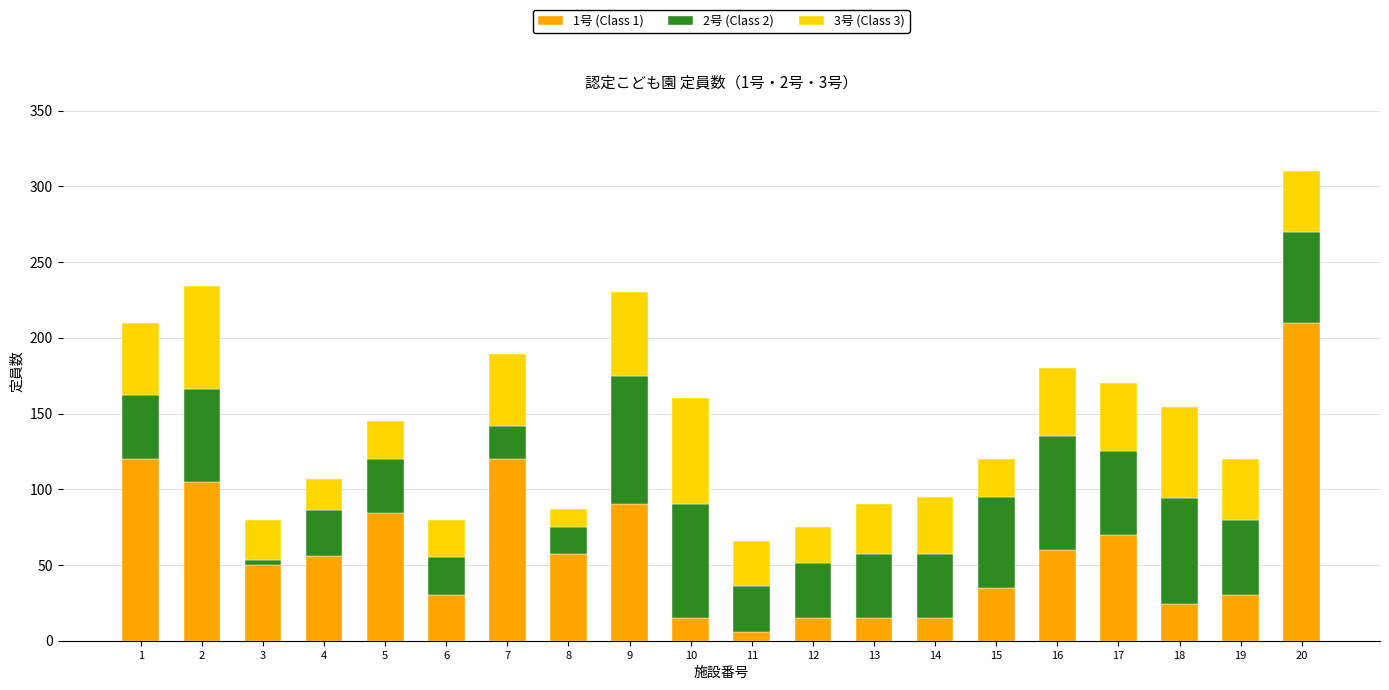

What is the difference between the maximum and second lowest values in the 1号 (Class 1) series?

195